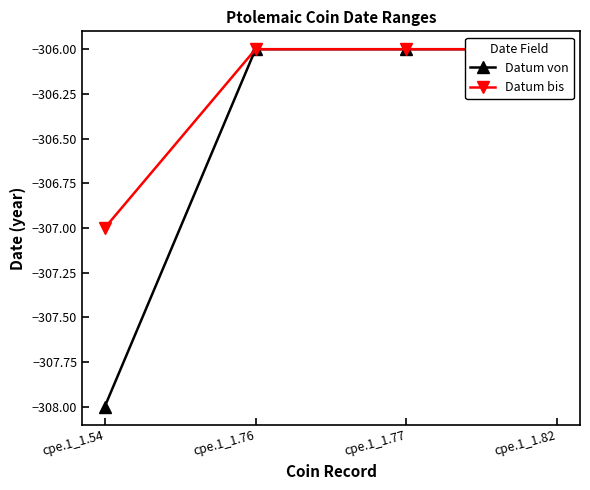

What is the maximum value shown in the chart?

-306